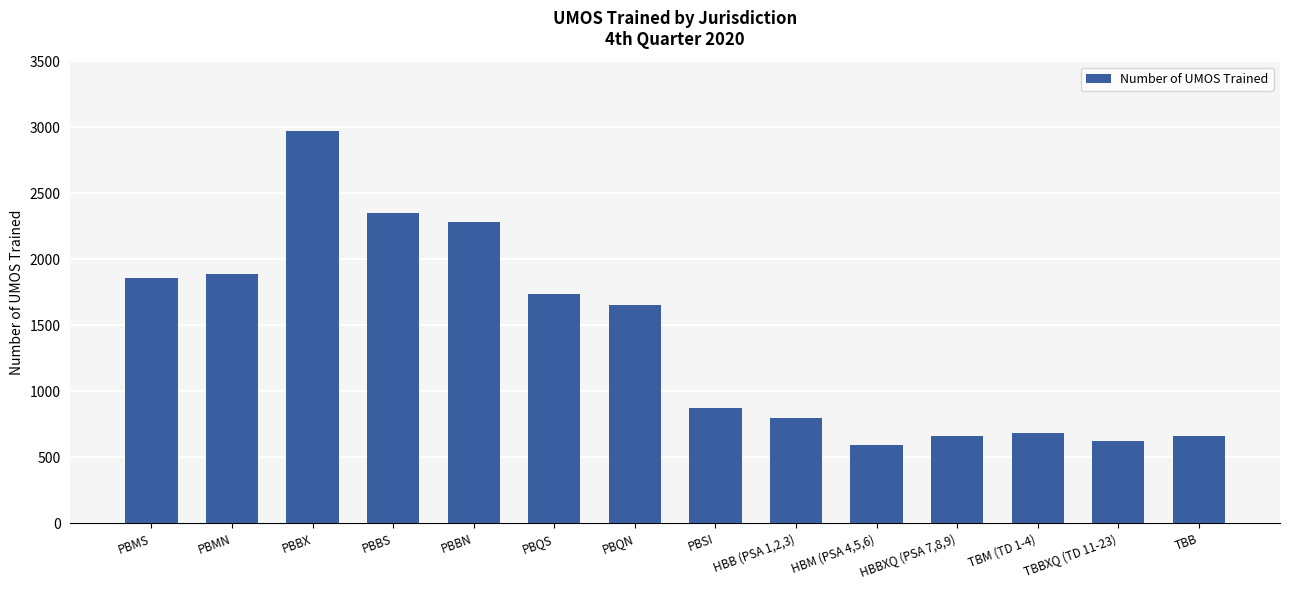

What is the value of the 14th bar from the left?

666